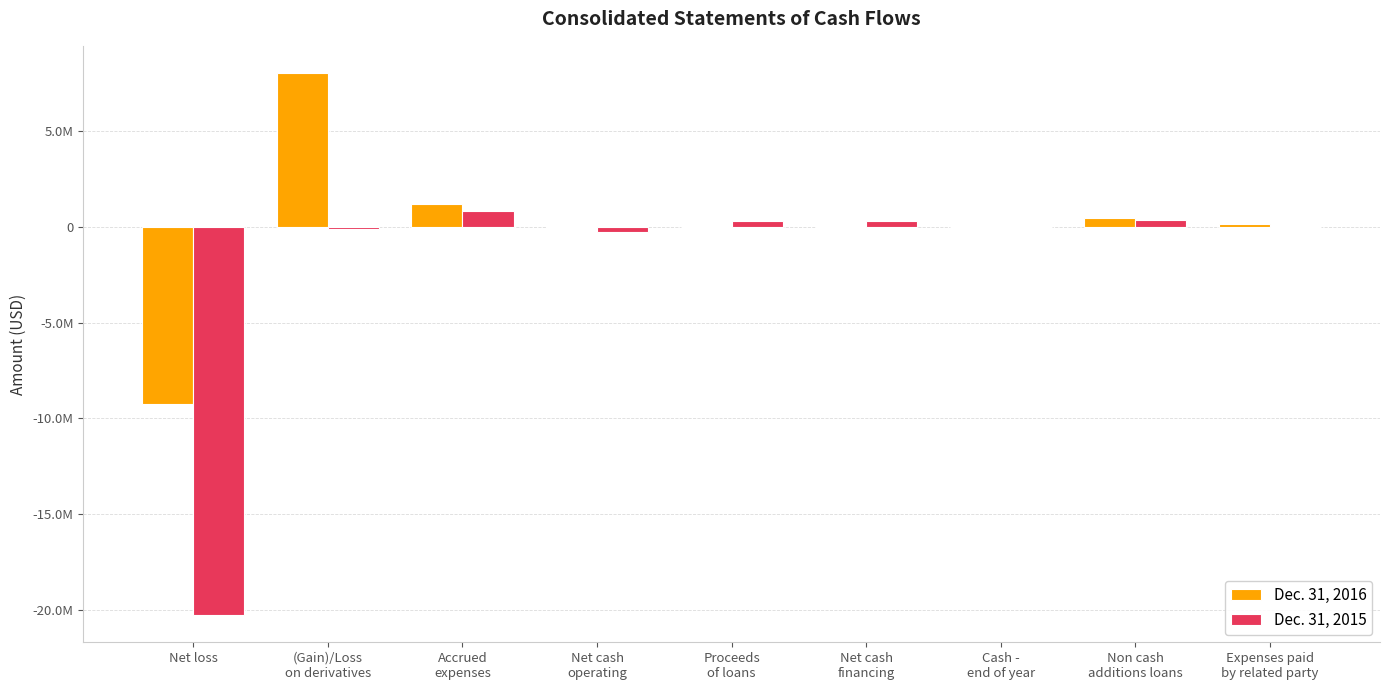

What is the value of the Dec. 31, 2016 bar at the 7th from the left?

698